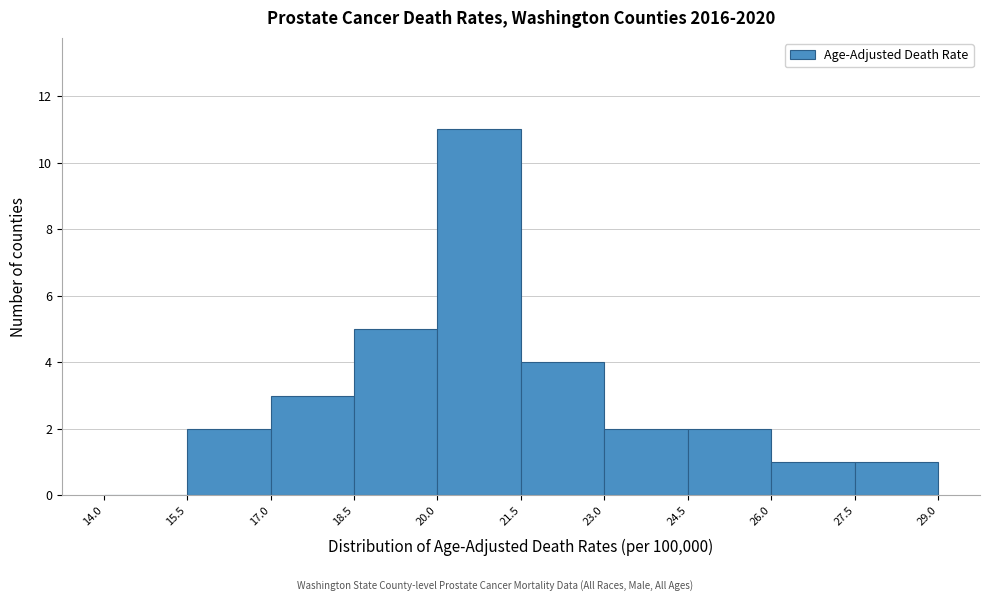

How tall is the bar that spans 24.5 to 26.0 on the x-axis? The values are not printed on the chart, so give them approximately, as read against the axis.

2